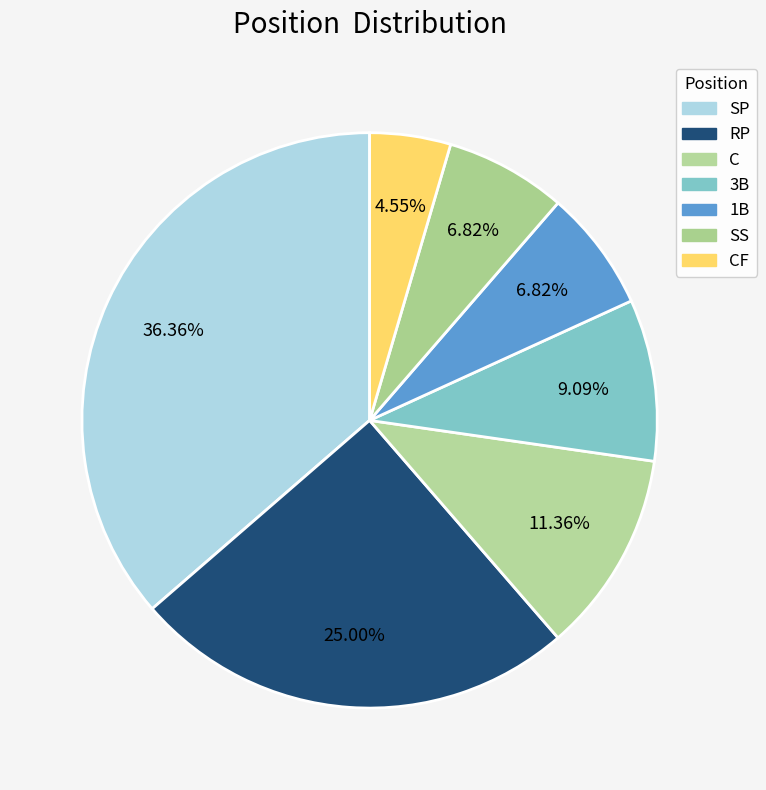

How many slices are in this pie chart?

7